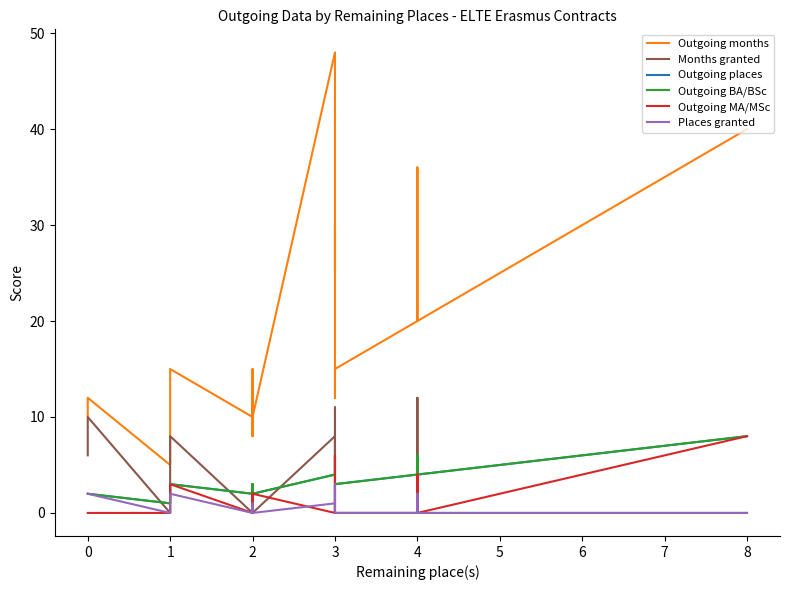

Count the Outgoing BA/BSc values in the range 2 to 4.

35